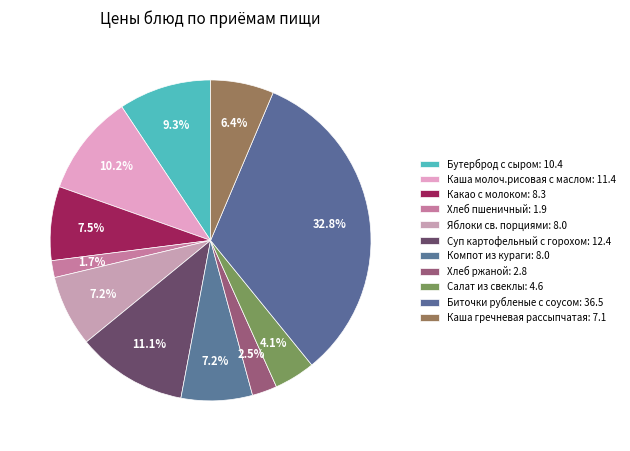

How many segments does this pie chart have?

11